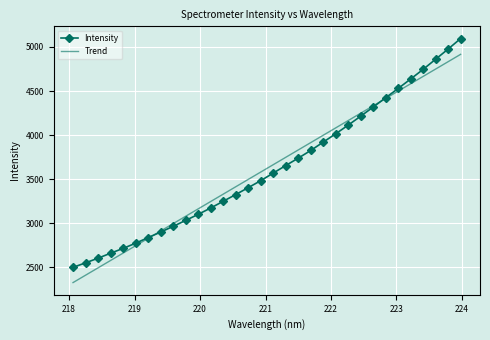

Which series has the widest spread of values?

Intensity